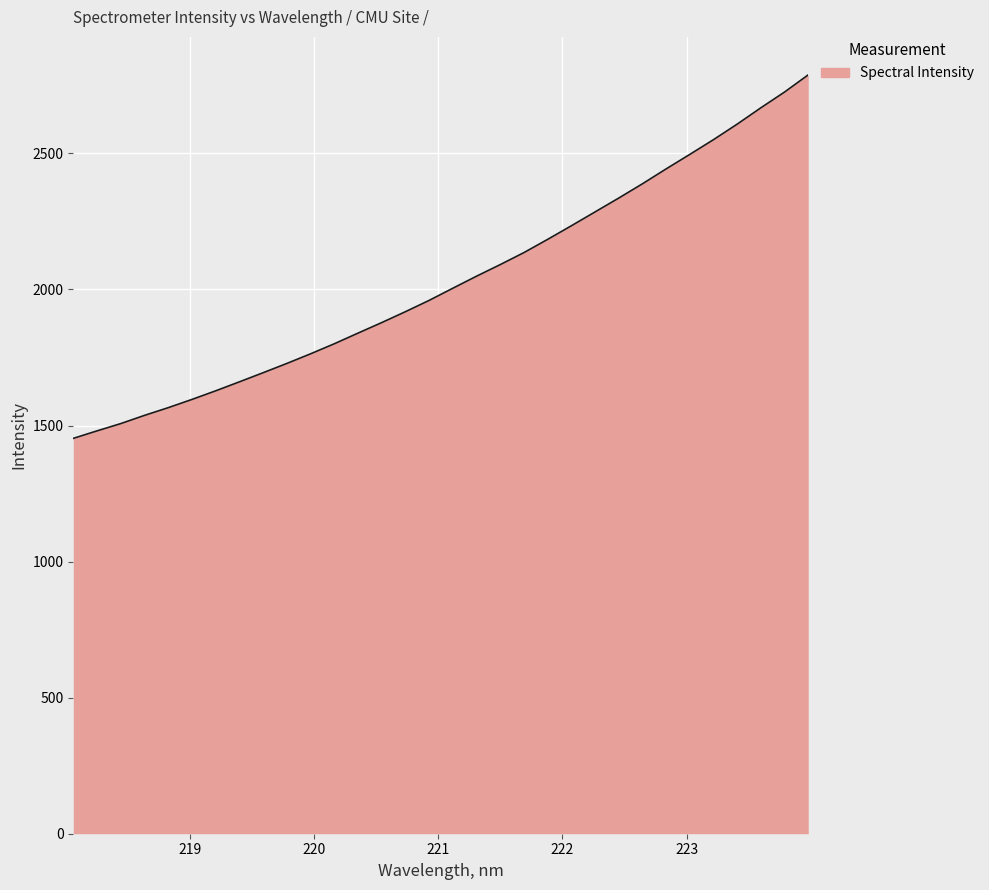

What is the minimum value shown in the chart?

1452.9